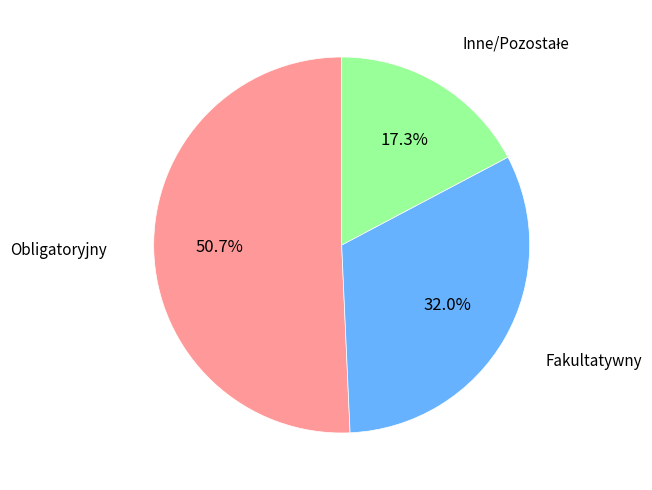

Is there any slice that represents more than half of the pie?

Yes